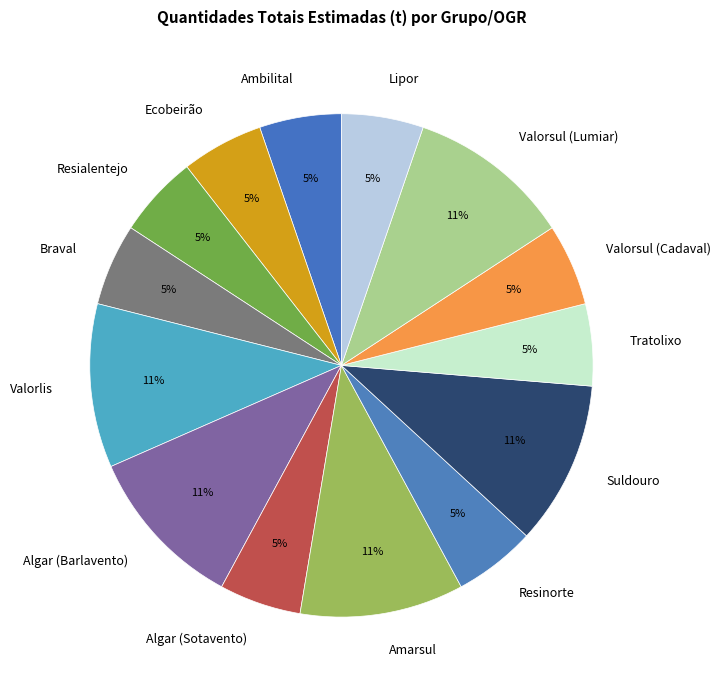

The Resialentejo slice represents 5% of the pie. True or false?

True